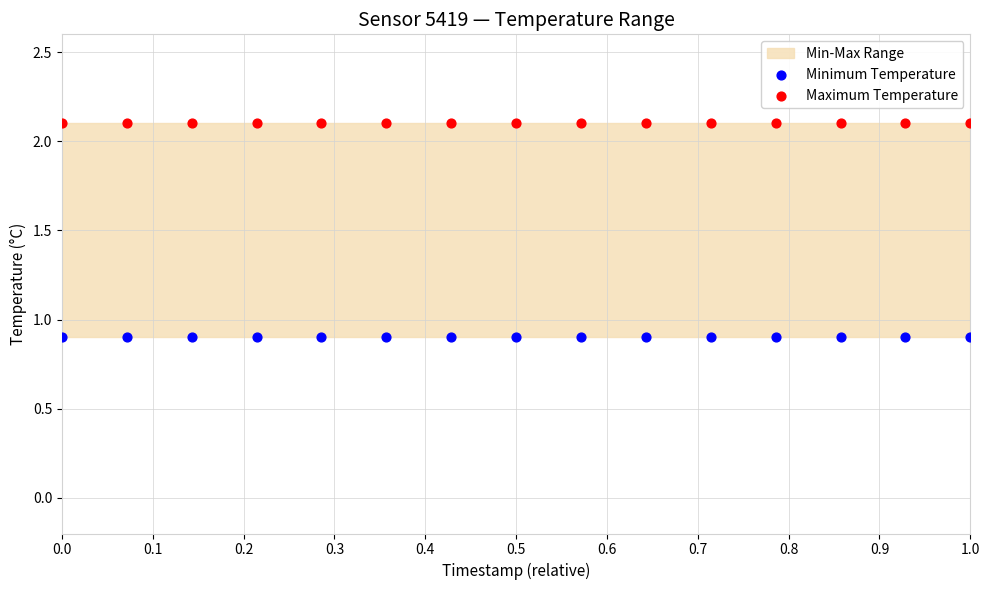

Which series reaches the maximum Y coordinate?

Maximum Temperature